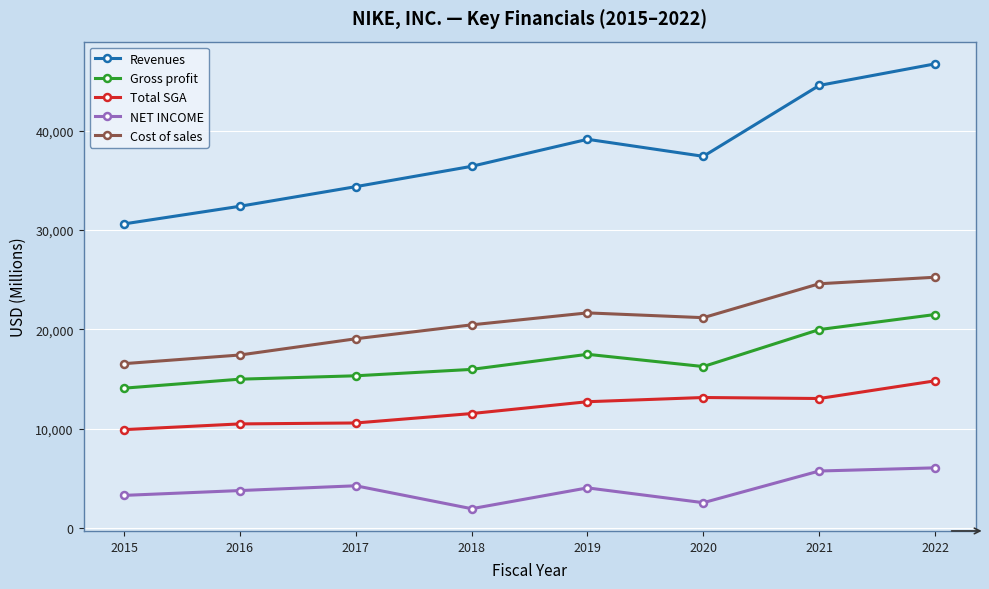

Which series has the largest range (max minus min)?

Revenues